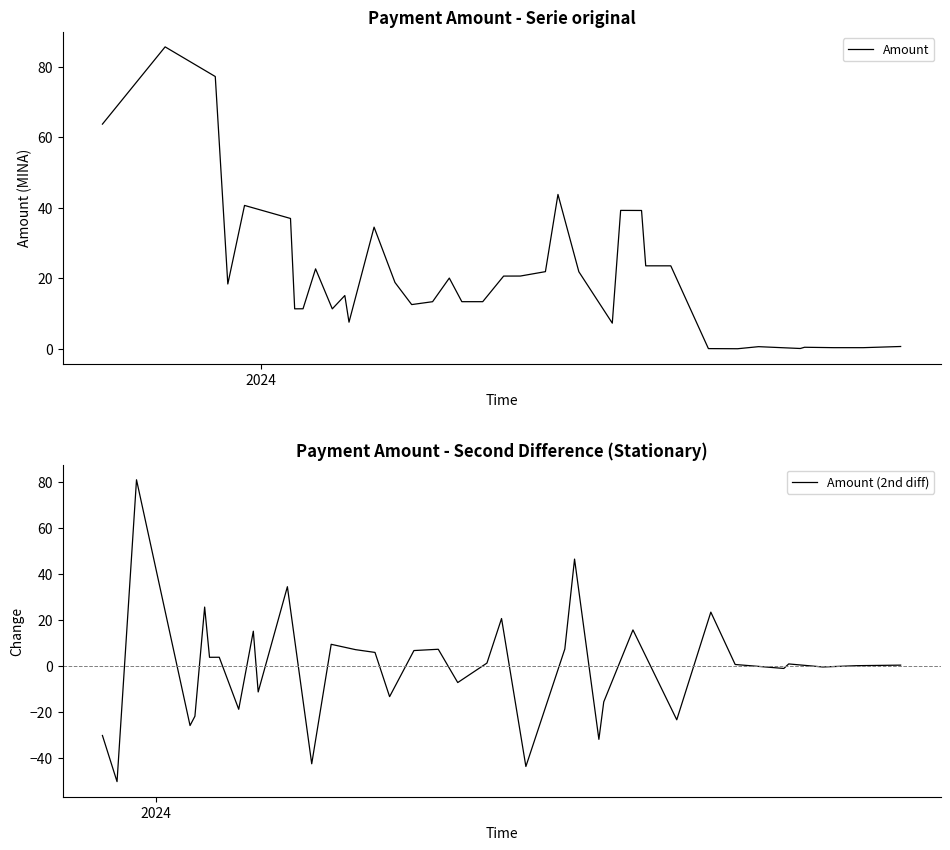

Does the chart have visible grid lines?

No